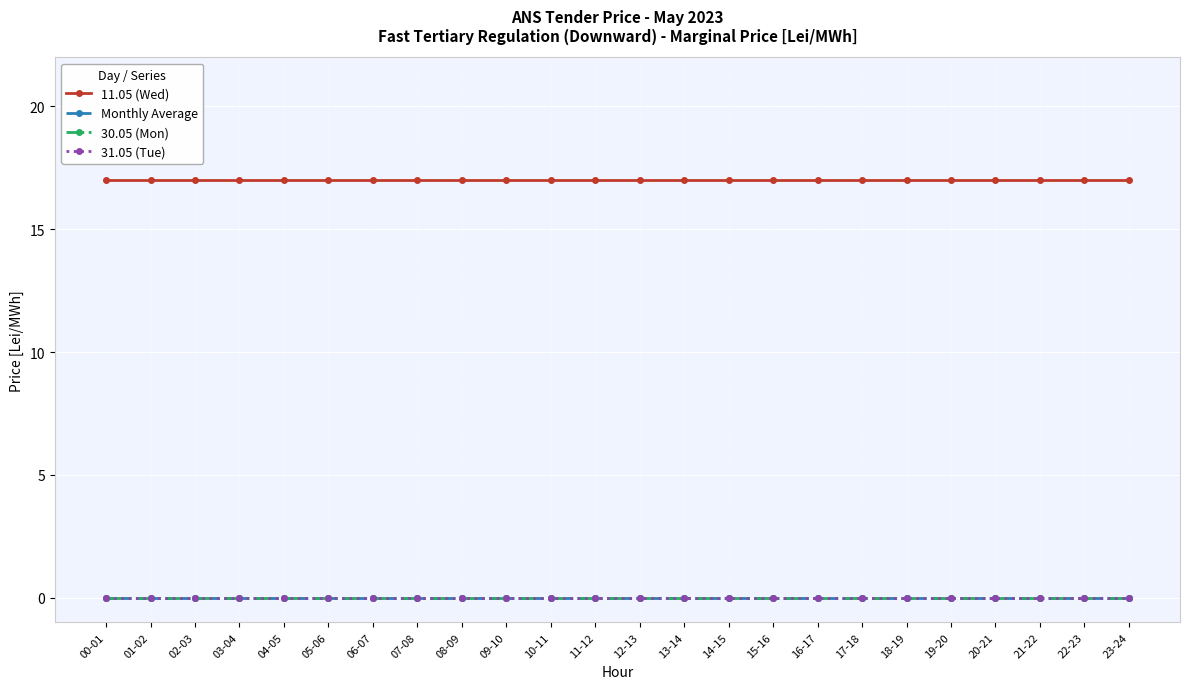

Rank the series at 08-09 from lowest to highest value.

Monthly Average, 30.05 (Mon), 31.05 (Tue), 11.05 (Wed)